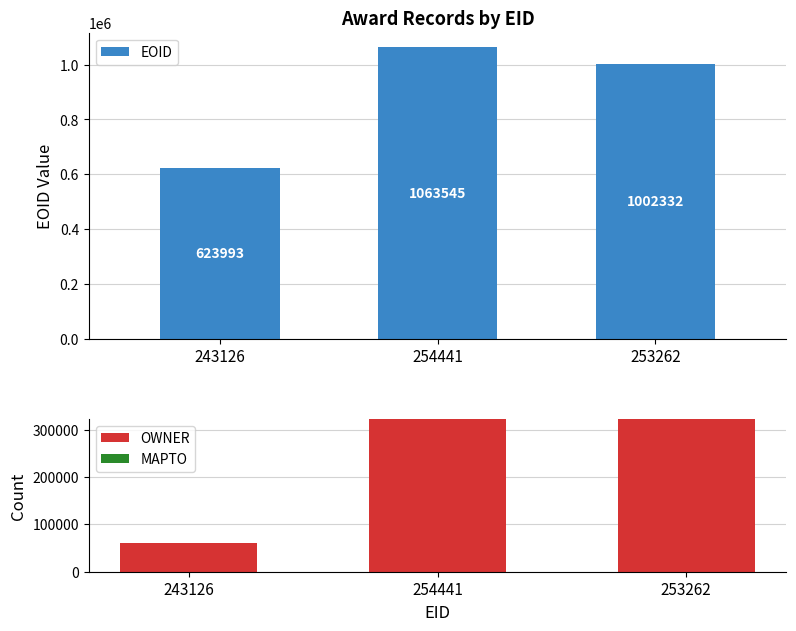

What is the difference between the second highest and minimum values in the EOID series?

378339